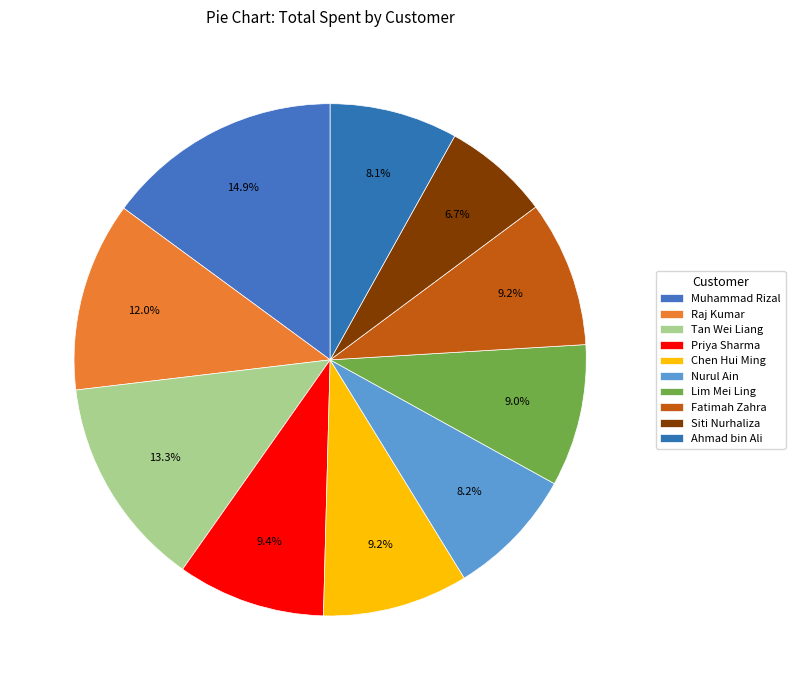

Count the number of slices in the pie.

10